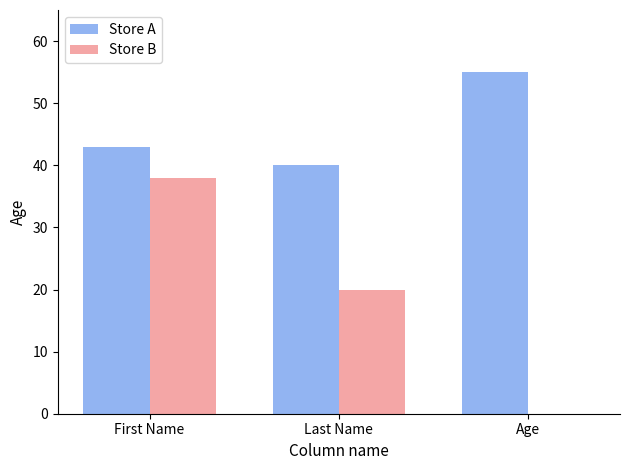

At which label does Store B reach its peak?

First Name